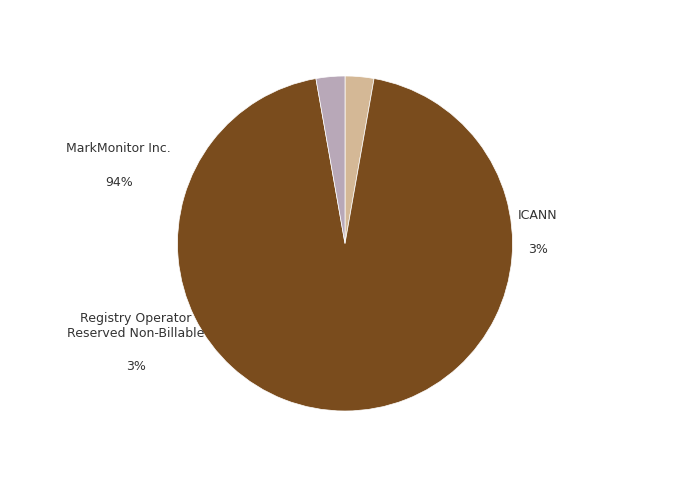

Does any single category account for the majority?

Yes